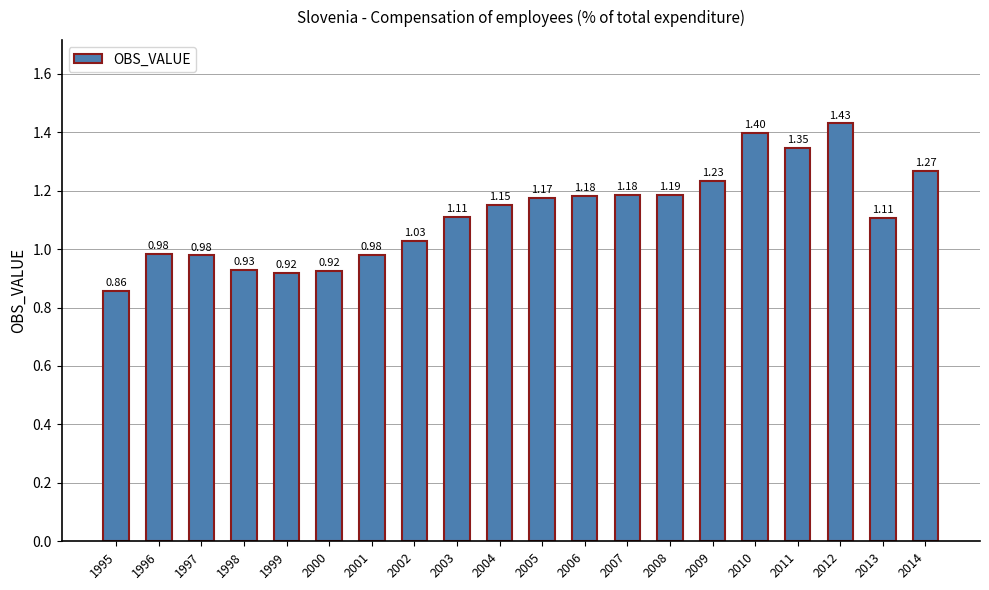

What is the sum of the values at 2004 and 2011?

2.5